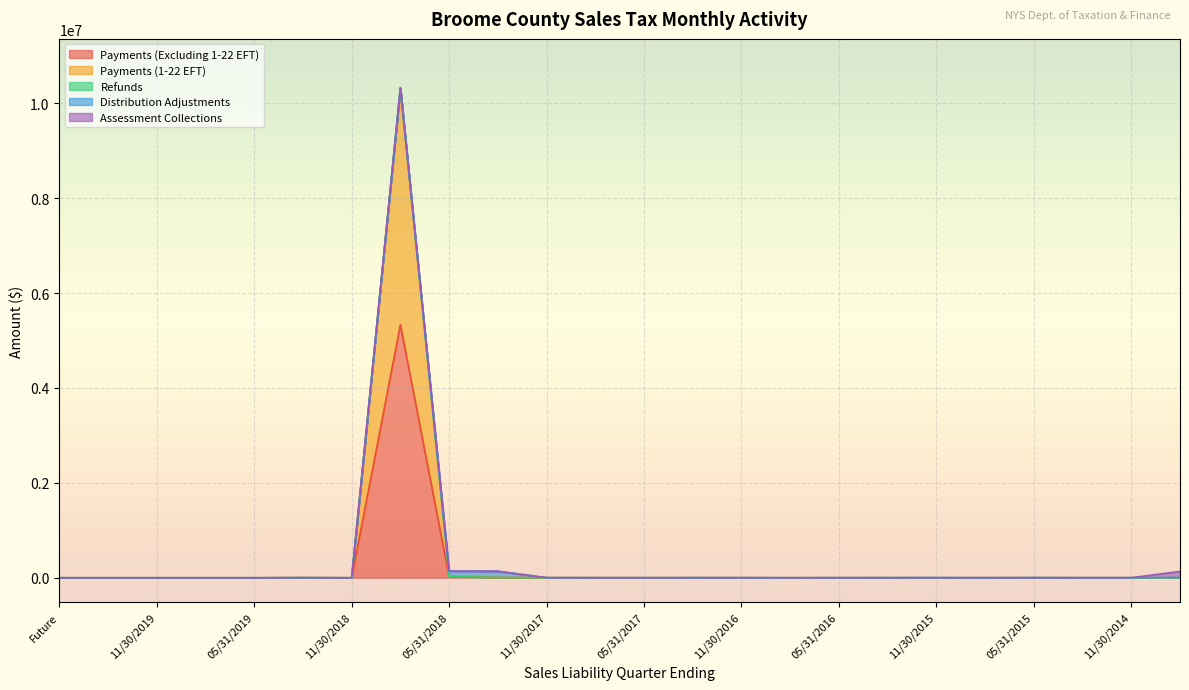

At which category is the sum across all series the highest?

08/31/2018